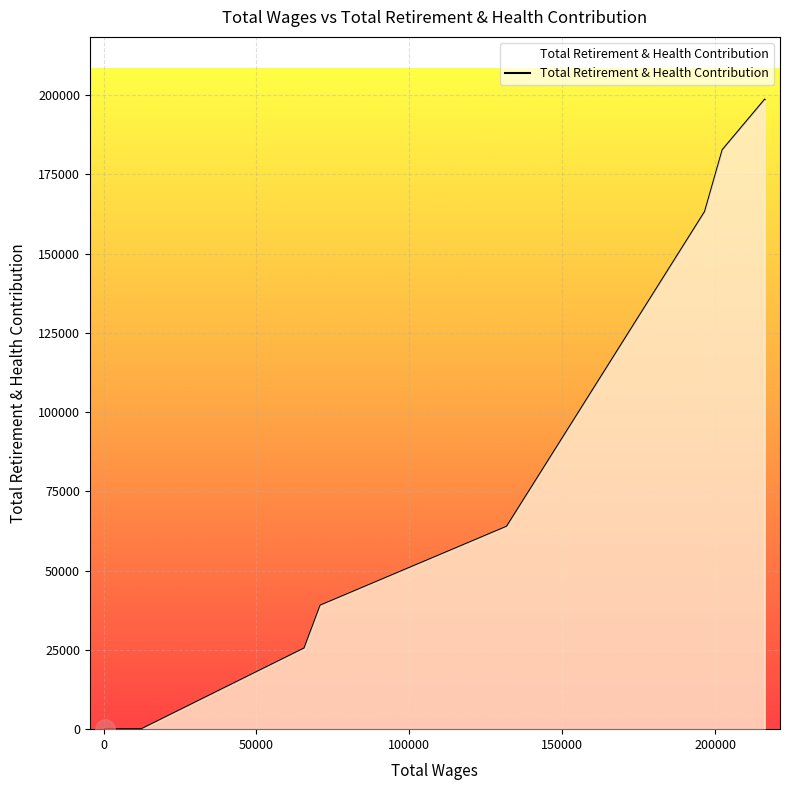

What is the difference between the maximum and minimum values?

198507